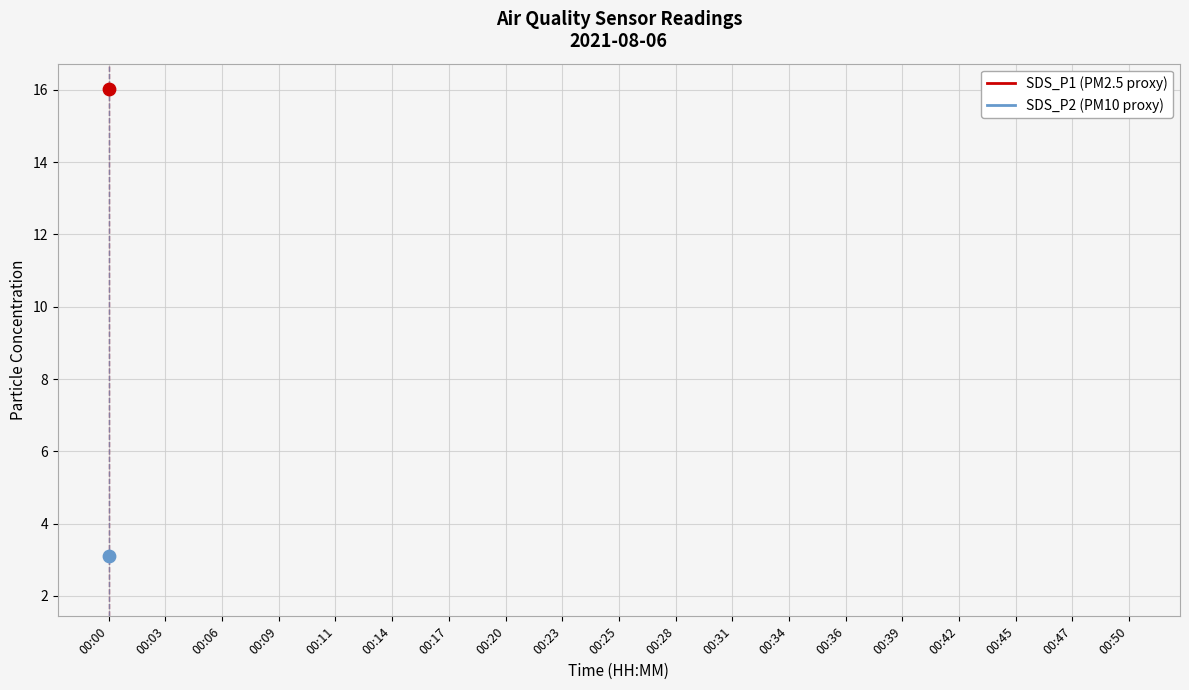

Which series has the widest spread of Y values?

SDS_P1 (PM2.5 proxy)